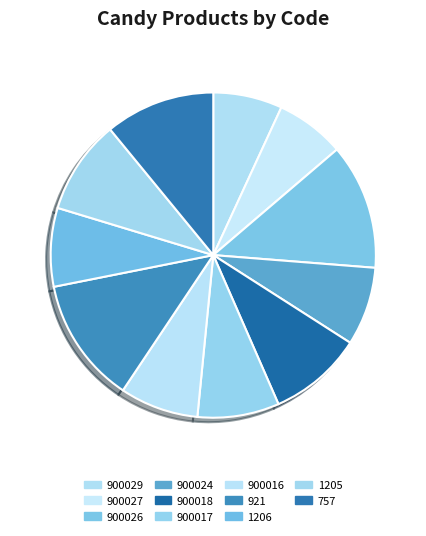

To the nearest percent, what percentage of the pie is 1206?

8%